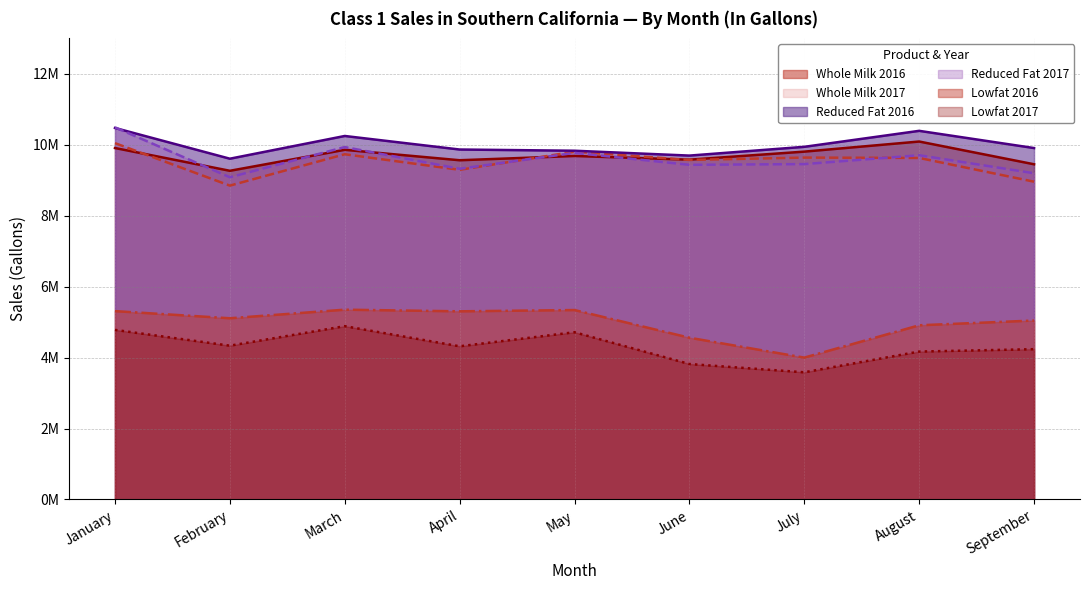

Reading right to left, transcribe all the data shown in this chart.

Whole Milk 2016: 9451139	10092536	9807715	9580840	9684433	9564851	9858554	9267254	9909320
Whole Milk 2017: 8959707	9629329	9639905	9572850	9806072	9294445	9733831	8849049	10046699
Reduced Fat 2016: 9908593	10393822	9943064	9695859	9832950	9867194	10249009	9608183	10475070
Reduced Fat 2017: 9198050	9706092	9455913	9436130	9772444	9324606	9936479	9084894	10492070
Lowfat 2016: 5045901	4911170	3999707	4560565	5340942	5305048	5351395	5109347	5310782
Lowfat 2017: 4237846	4170425	3585861	3819566	4715438	4318988	4886575	4336234	4781570